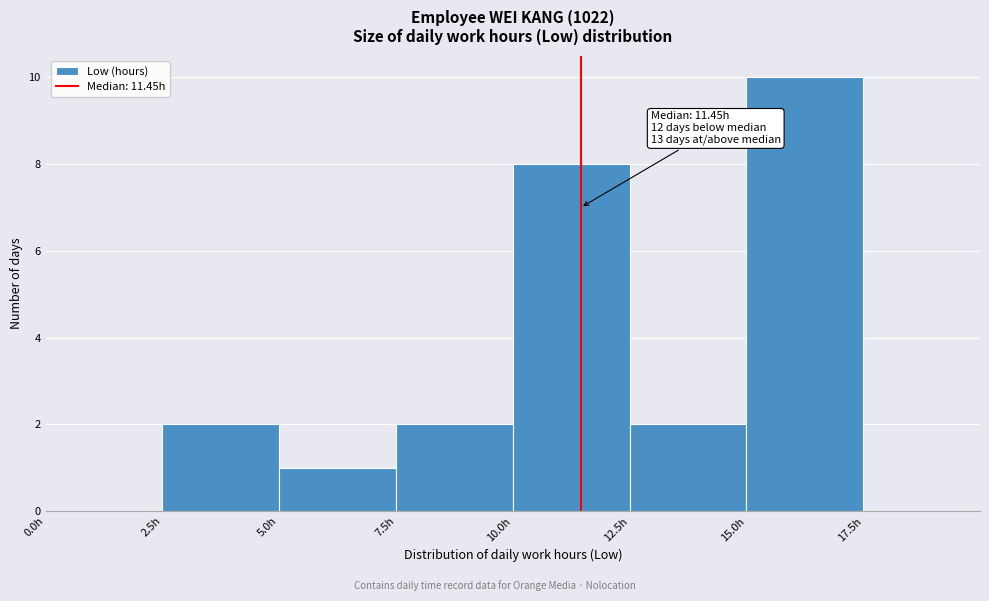

Which range on the x-axis has the tallest bar?

15.0 to 17.5